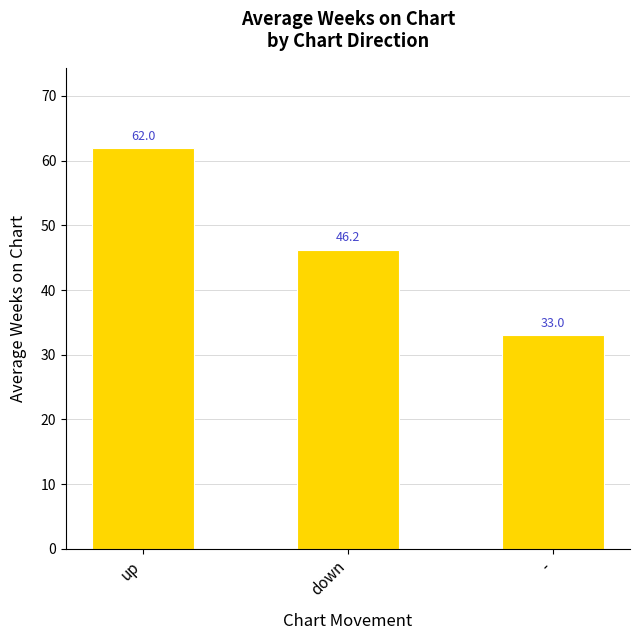

What is the average value?

47.1